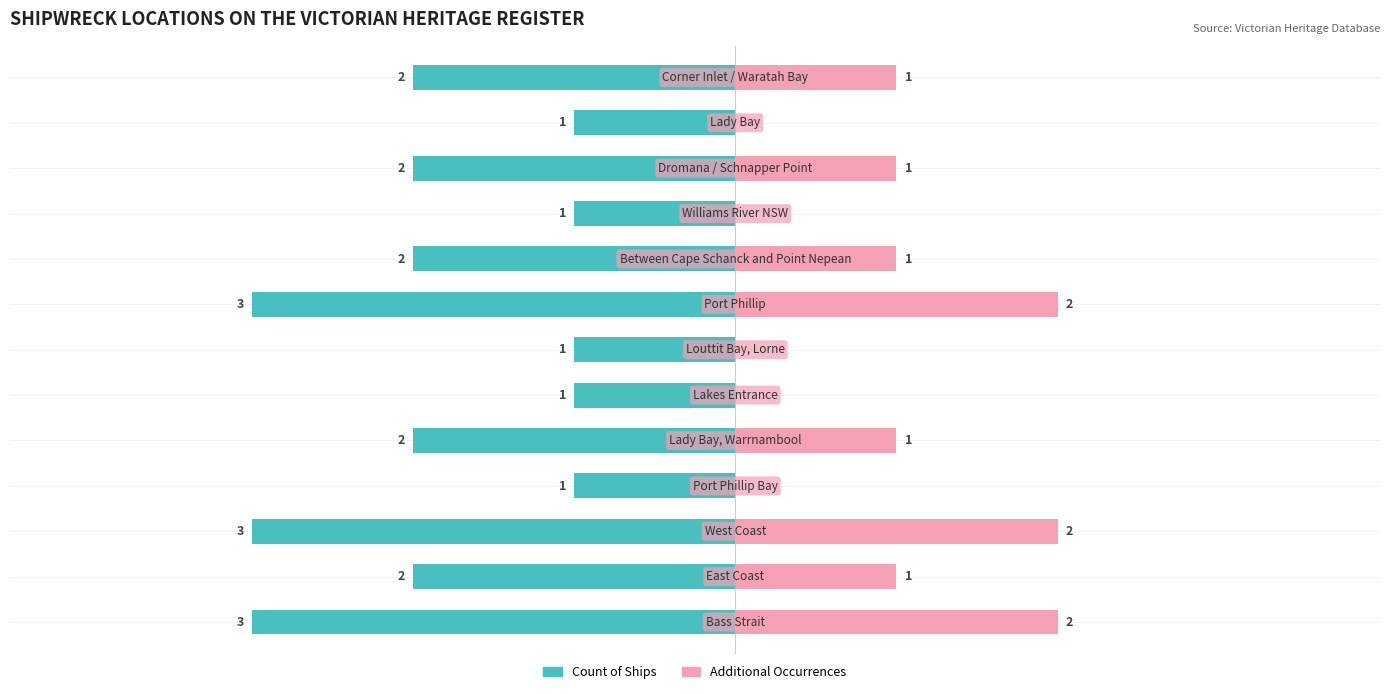

What is the approximate value of Additional Occurrences at 10?

1